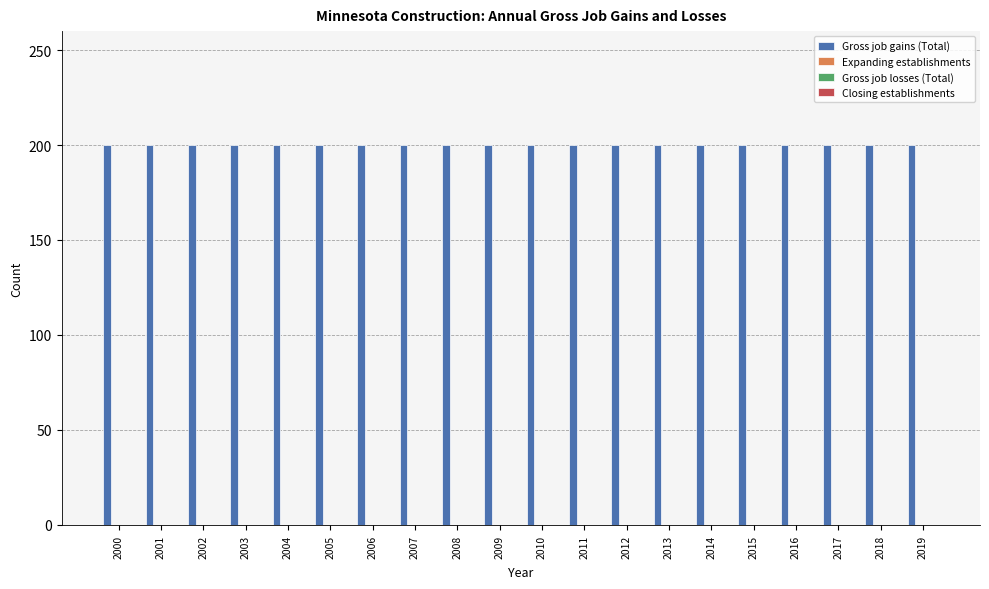

What is the value of the Gross job gains (Total) bar at the 9th from the left?

200